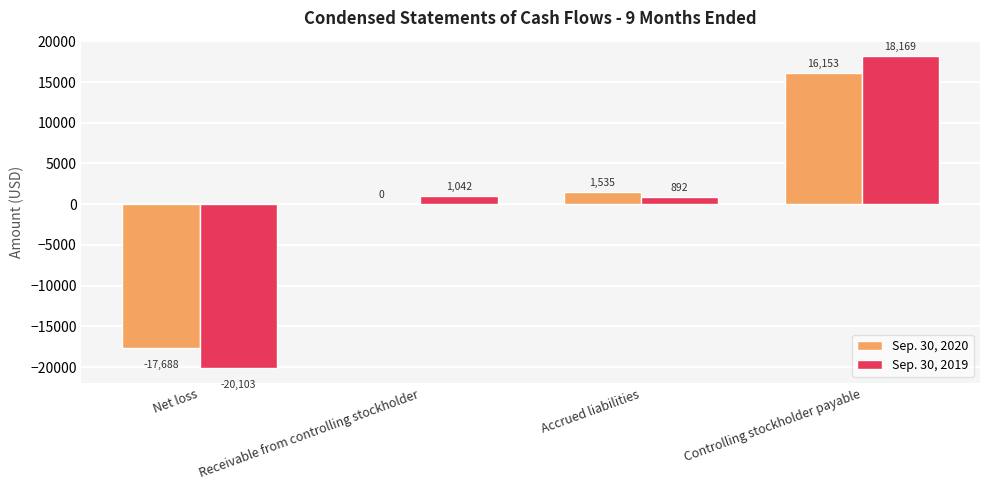

Reading left to right, extract all data points from this chart.

Sep. 30, 2020: -17688	0	1535	16153
Sep. 30, 2019: -20103	1042	892	18169